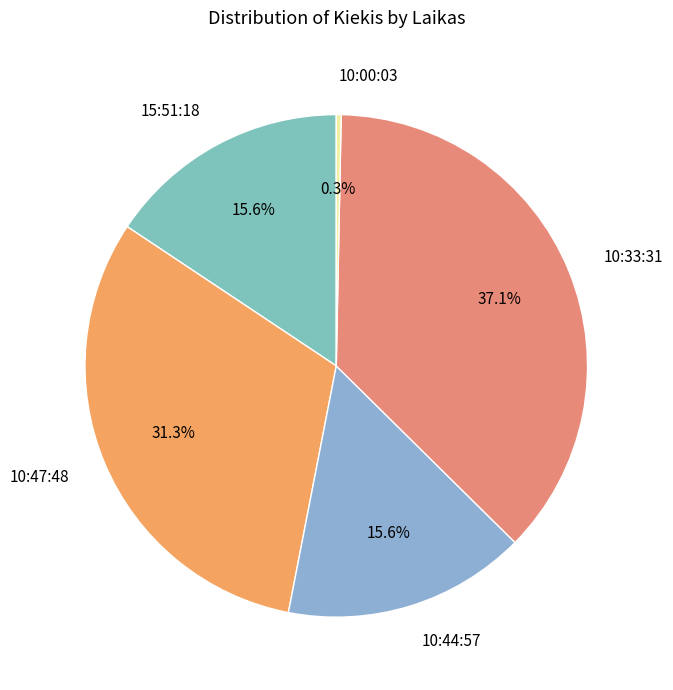

Which slice is the smallest?

10:00:03